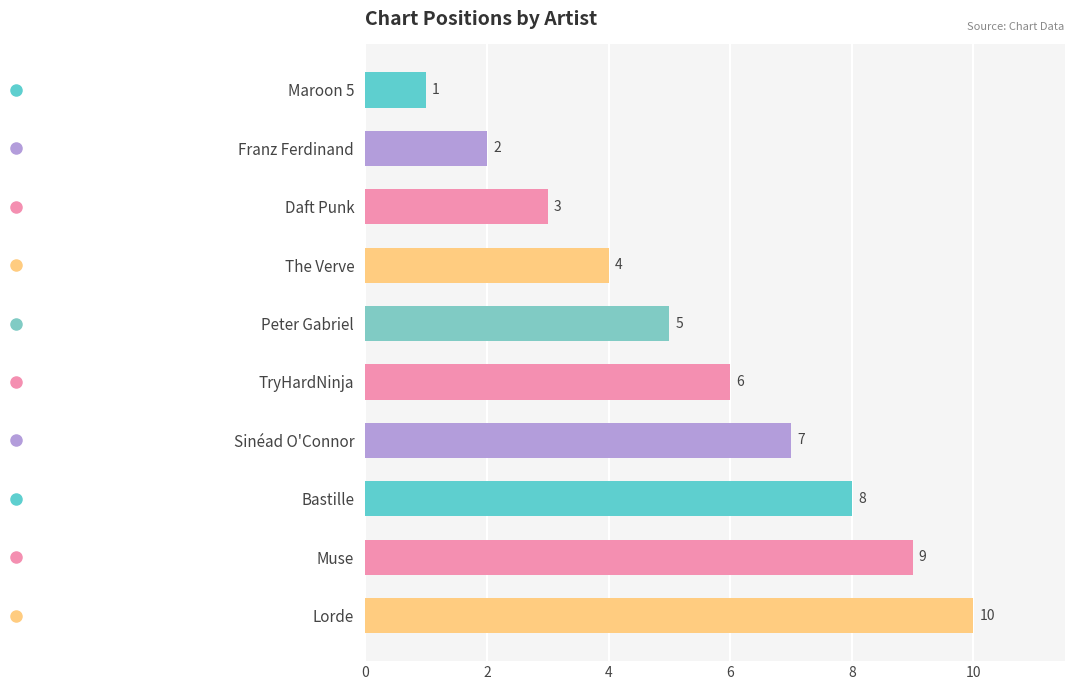

List the labels in order of value, smallest first.

Maroon 5, Franz Ferdinand, Daft Punk, The Verve, Peter Gabriel, TryHardNinja, Sinéad O'Connor, Bastille, Muse, Lorde